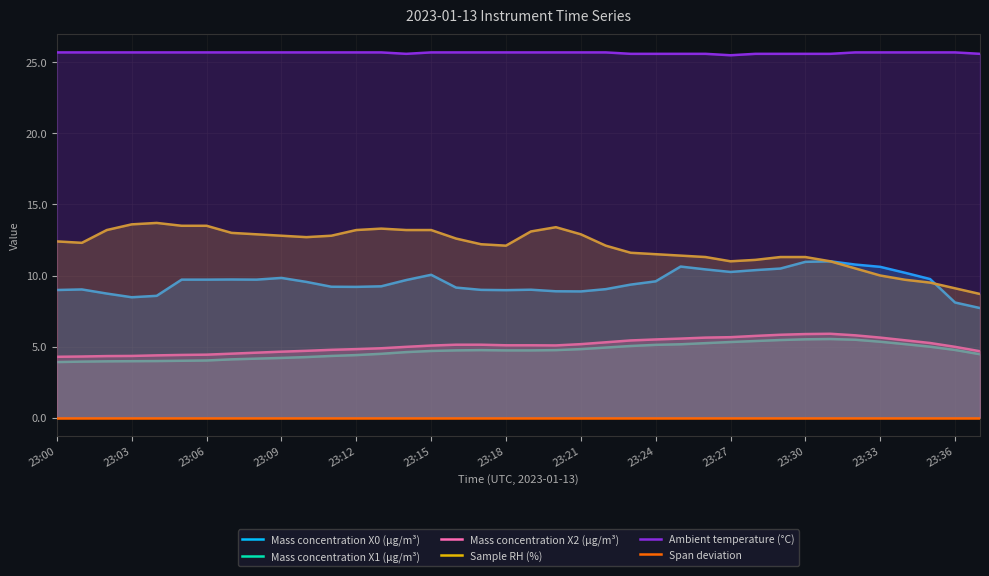

Which series changed the most between 23:00 and 31?

Mass concentration X0 (μg/m³)